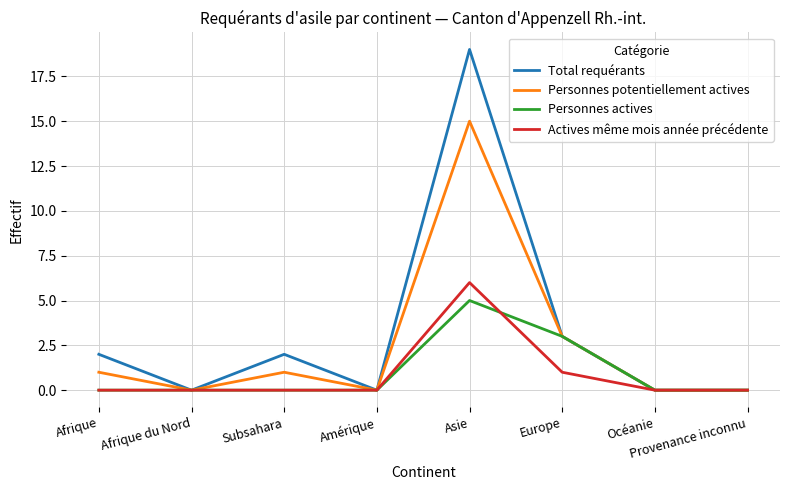

What is the difference between the Actives même mois année précédente values at Océanie and Asie?

6